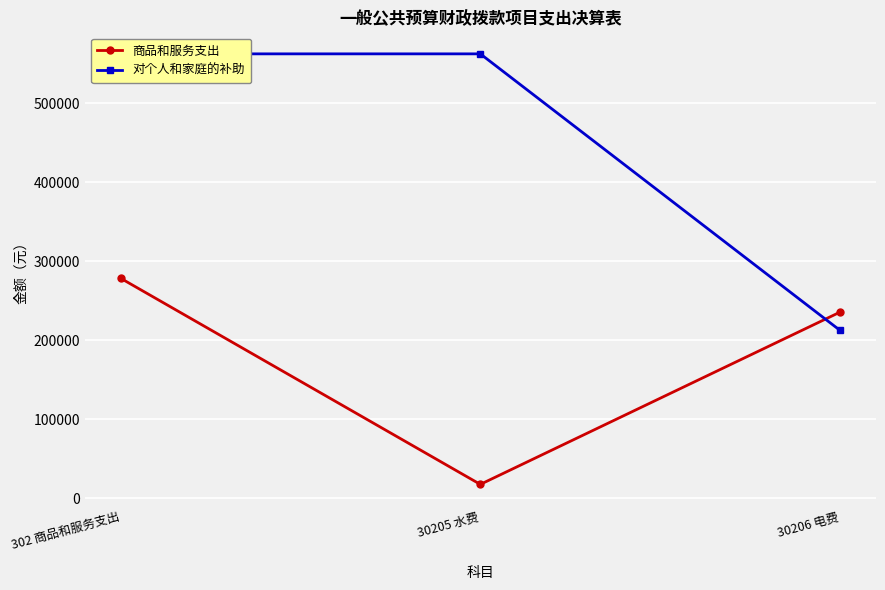

What position from the right is 30205 水费?

2